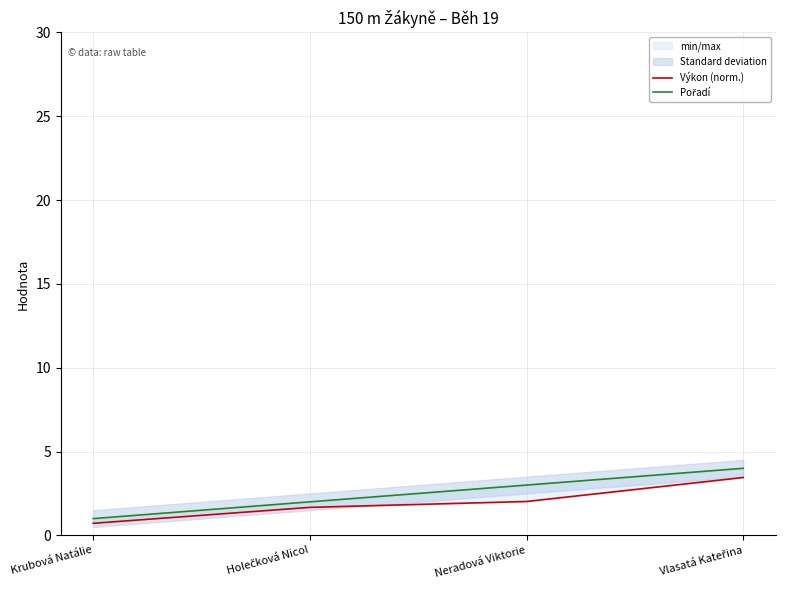

What is the label of the 4th point from the left?

Vlasatá Kateřina